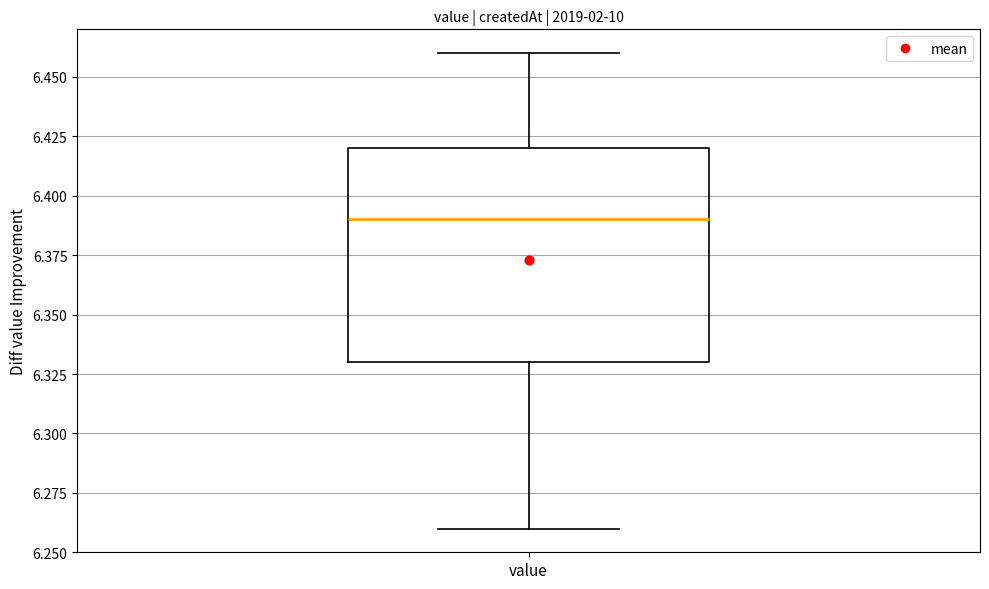

Transcribe this box plot: give where the median line is, the range the box spans, and where the two whiskers end, as read against the y-axis. The values are not printed on the chart, so give them approximately, as read against the axis.

median 6.39, box 6.33 to 6.42, whiskers 6.26 to 6.46